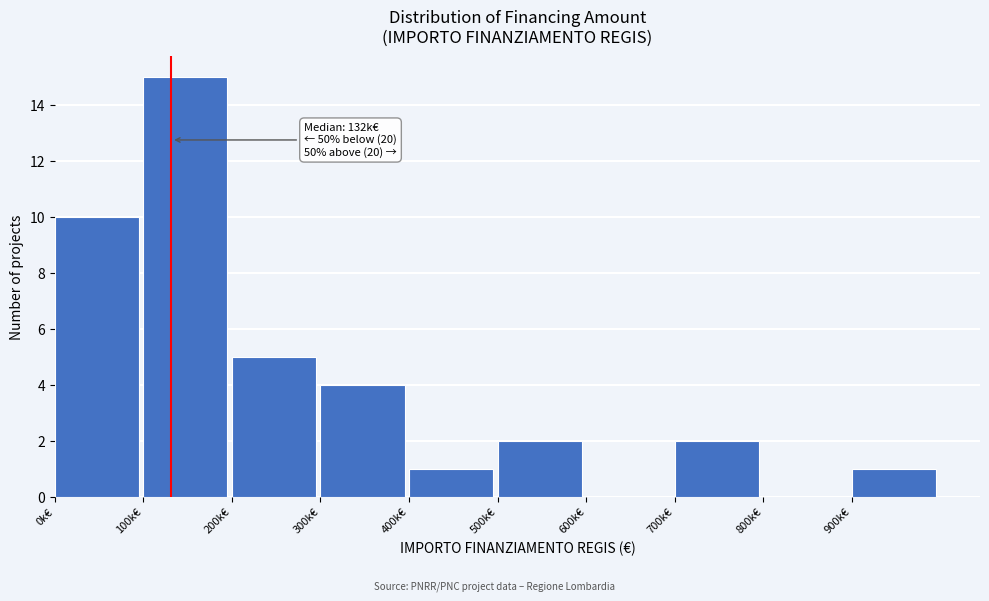

Reading right to left, extract all data points from this chart.

900k€=1	800k€=0	700k€=2	600k€=0	500k€=2	400k€=1	300k€=4	200k€=5	100k€=15	0k€=10